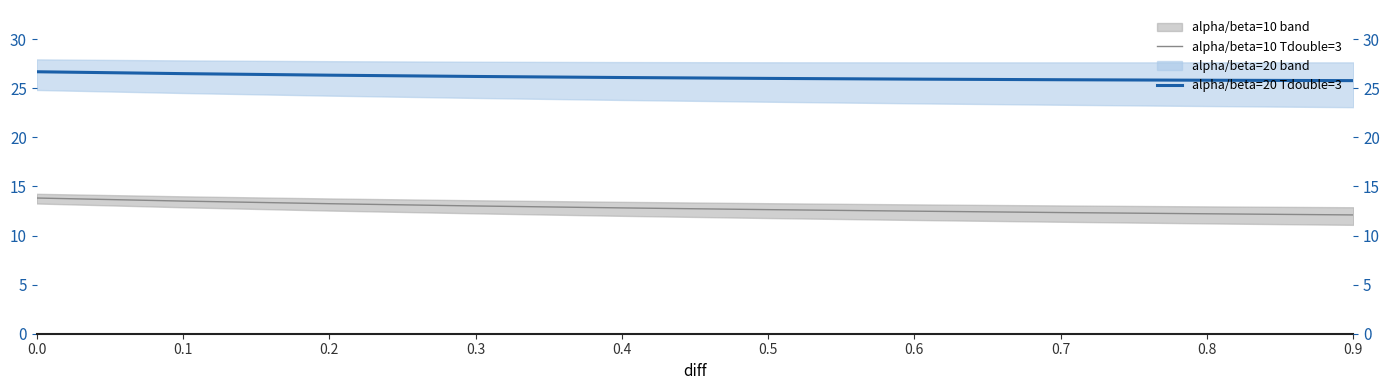

Reading left to right, what are all the values shown in this chart?

alpha/beta=10 Tdouble=3: 0.0=13.8	0.1=13.5	0.2=13.2	0.3=13.0	0.4=12.8	0.5=12.6	0.6=12.5	0.7=12.3	0.8=12.2	0.9=12.1
alpha/beta=20 Tdouble=3: 0.0=26.7	0.1=26.5	0.2=26.3	0.3=26.2	0.4=26.1	0.5=26.0	0.6=25.9	0.7=25.9	0.8=25.8	0.9=25.8